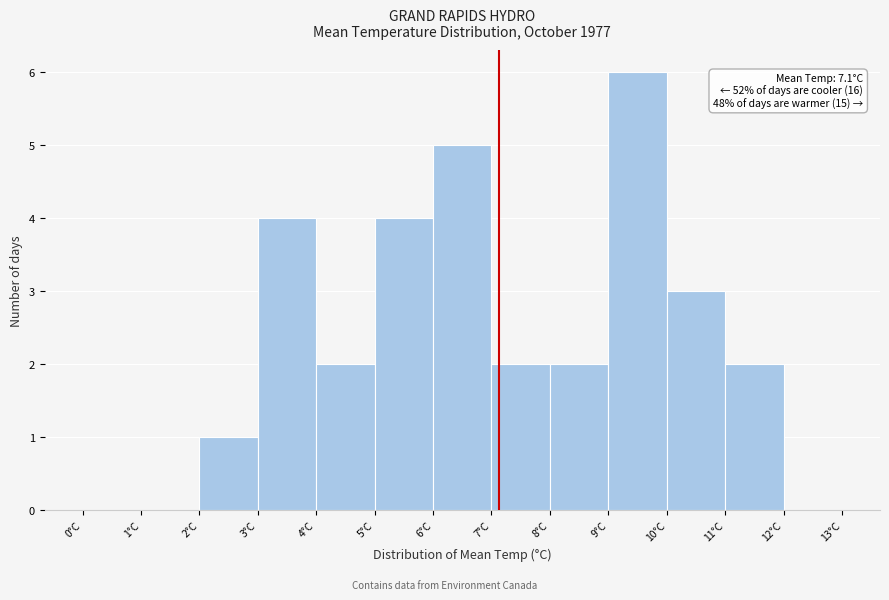

Over which range of the x-axis is the bar tallest?

9 to 10